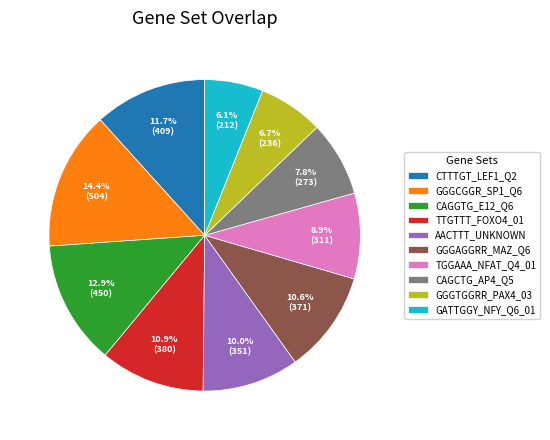

The GGGCGGR_SP1_Q6 slice represents 14% of the pie. True or false?

True